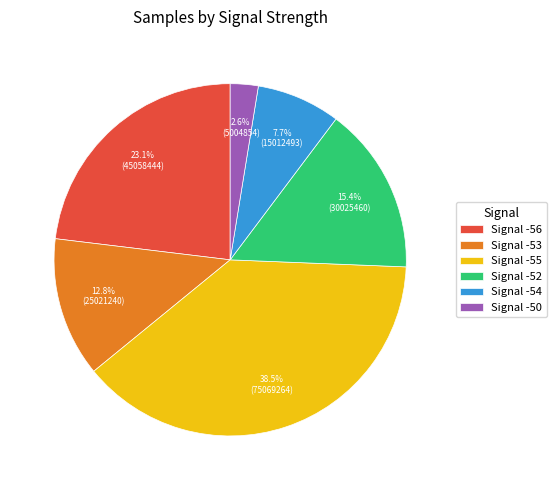

Count the number of slices in the pie.

6